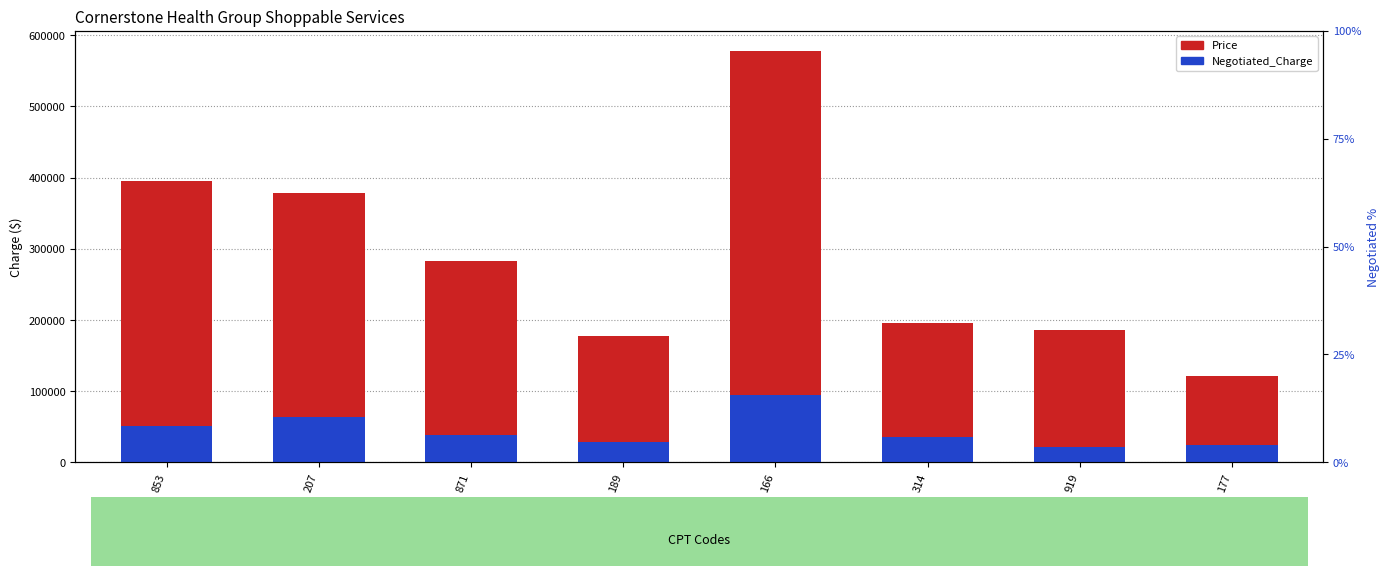

What are all the series names shown in the legend?

Price, Negotiated_Charge